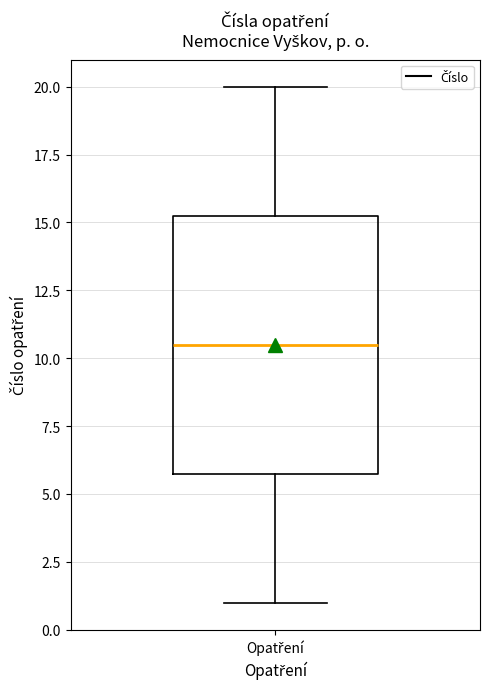

Transcribe this box plot: give where the median line is, the range the box spans, and where the two whiskers end, as read against the y-axis. The values are not printed on the chart, so give them approximately, as read against the axis.

median 10.5, box 6.0 to 15.5, whiskers 1.0 to 20.0